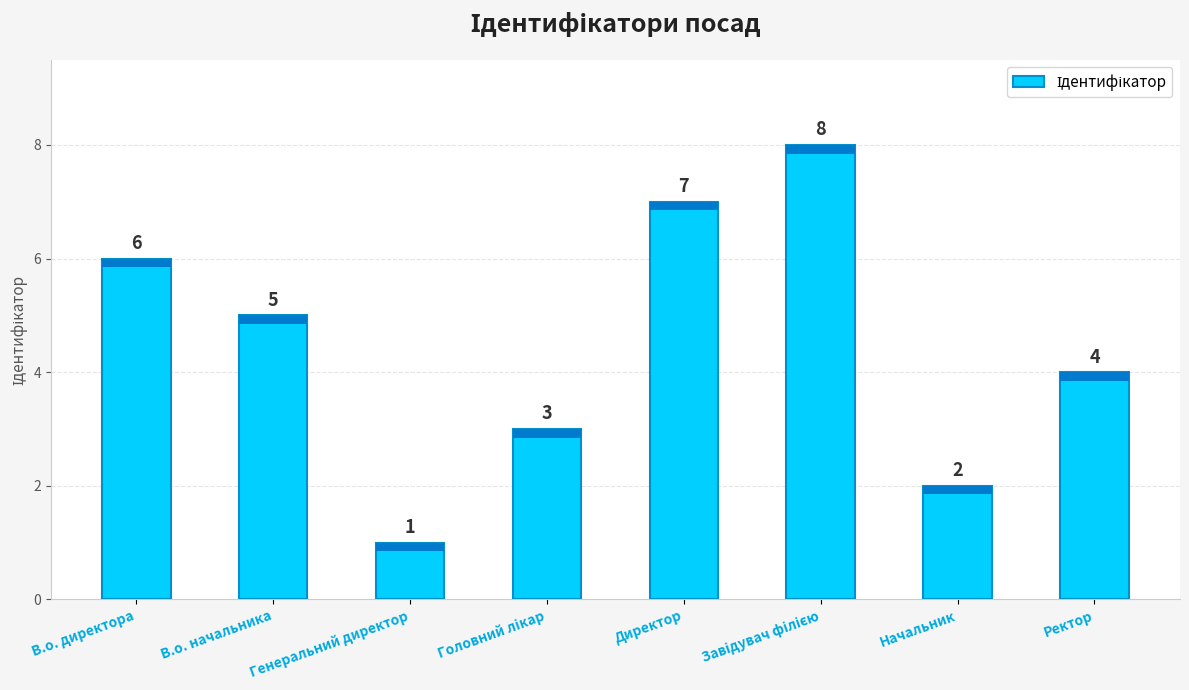

What value does the data have at Директор?

7